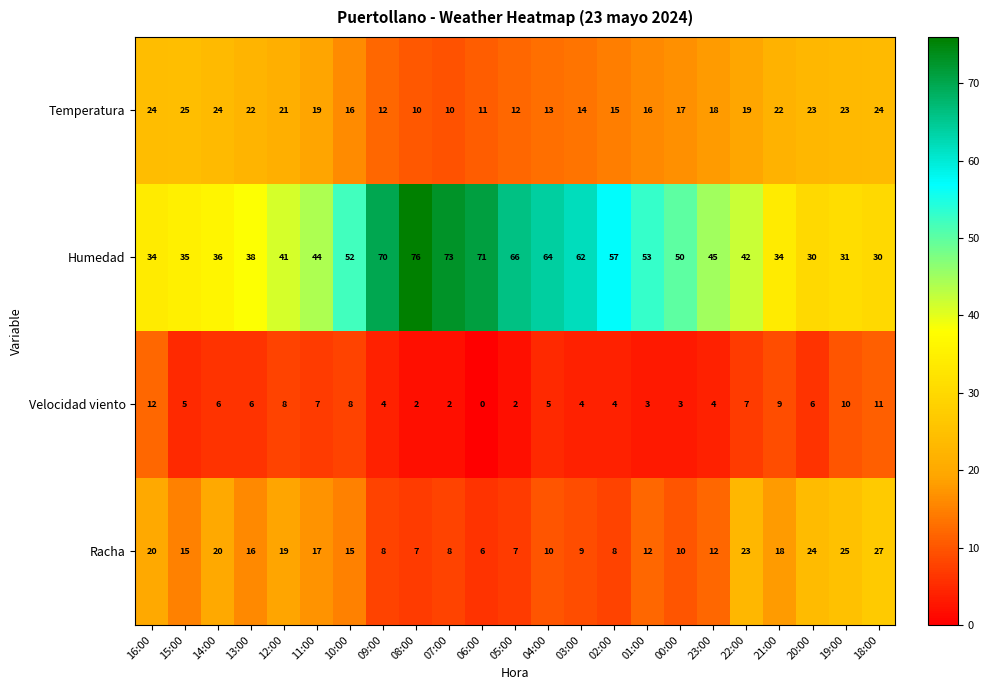

What is the sum of the Racha values at 22:00 and 16:00?

43